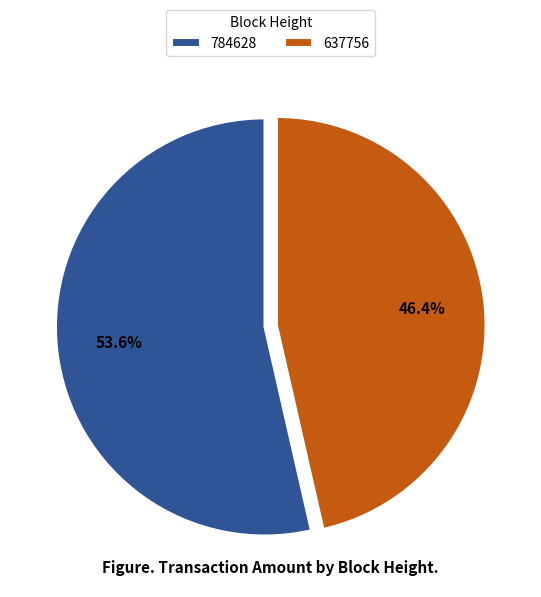

Which slice is the largest?

784628